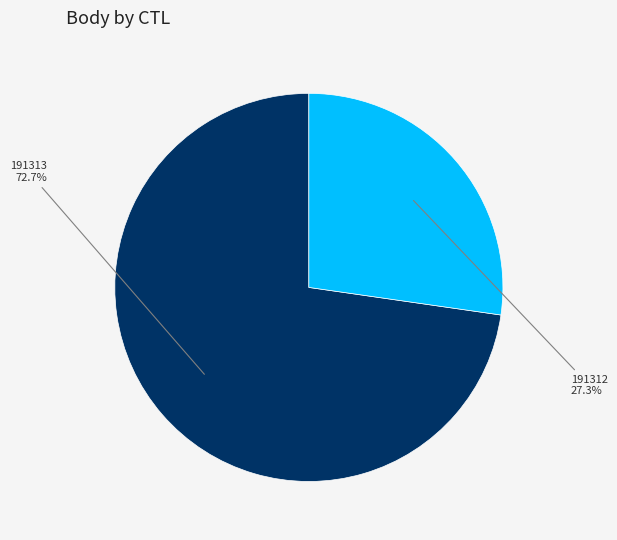

Rank the categories by value from highest to lowest.

191313, 191312